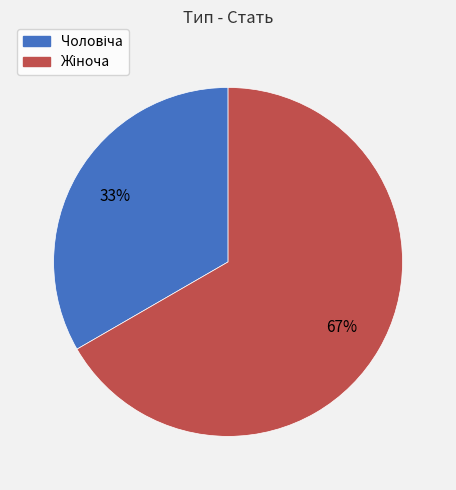

Does any single category account for the majority?

Yes